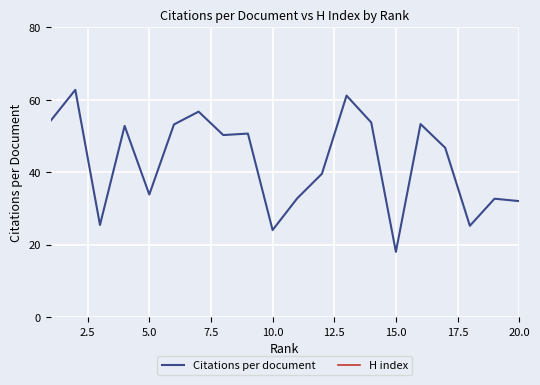

What is the maximum value shown in the chart?

62.7